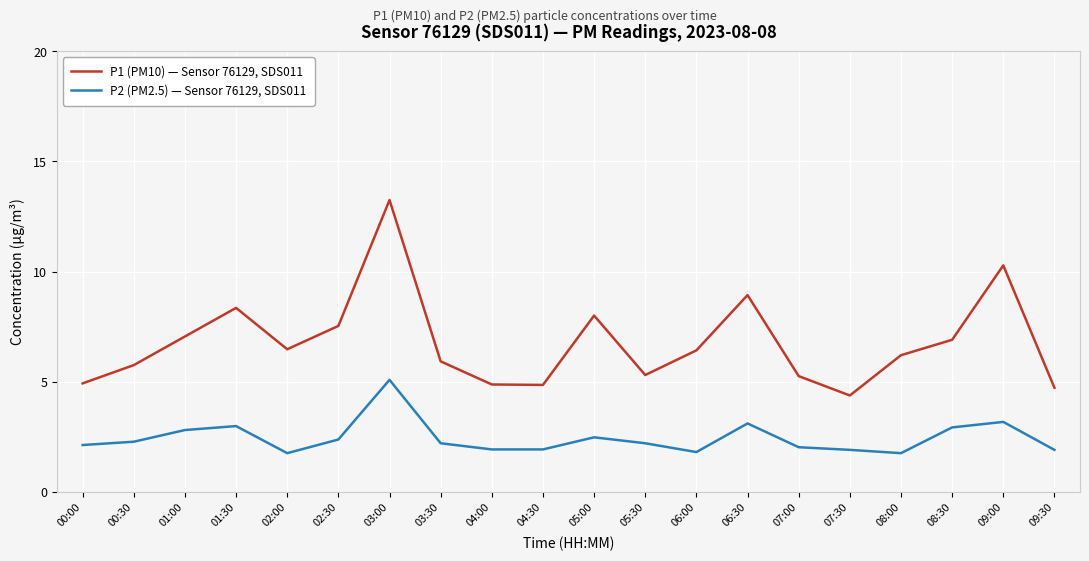

Between 04:30 and 07:30, which series saw the biggest shift?

P1 (PM10) — Sensor 76129, SDS011